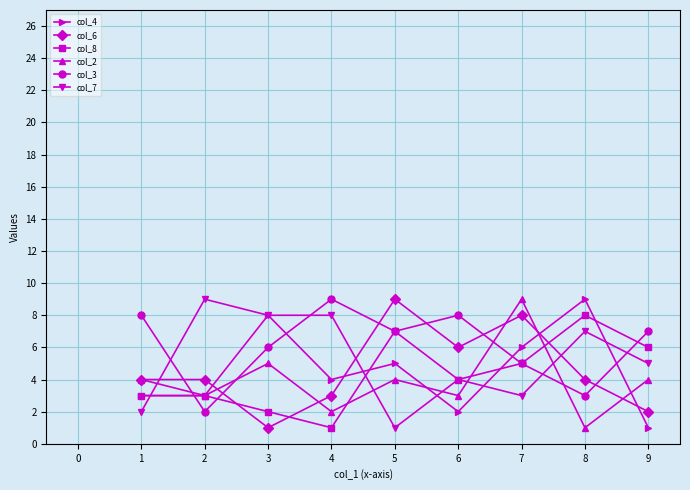

Is it true that col_6 equals 4 at 5?

False